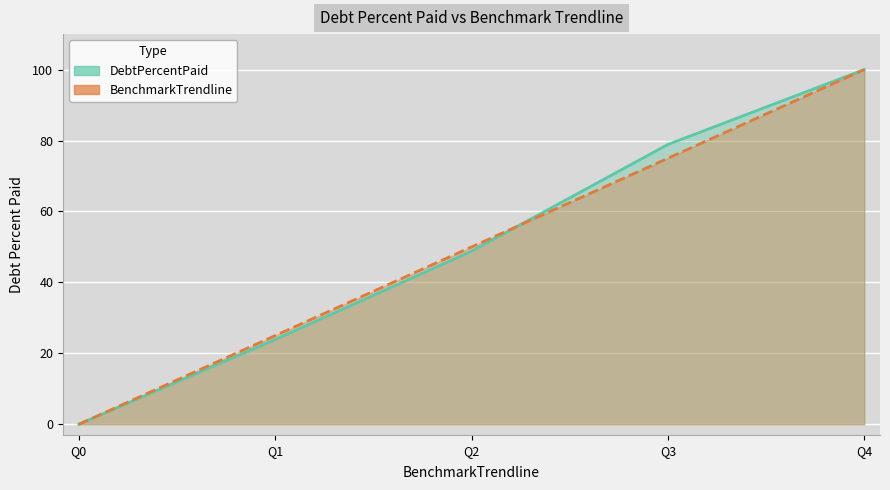

What is the greatest value displayed?

100.0